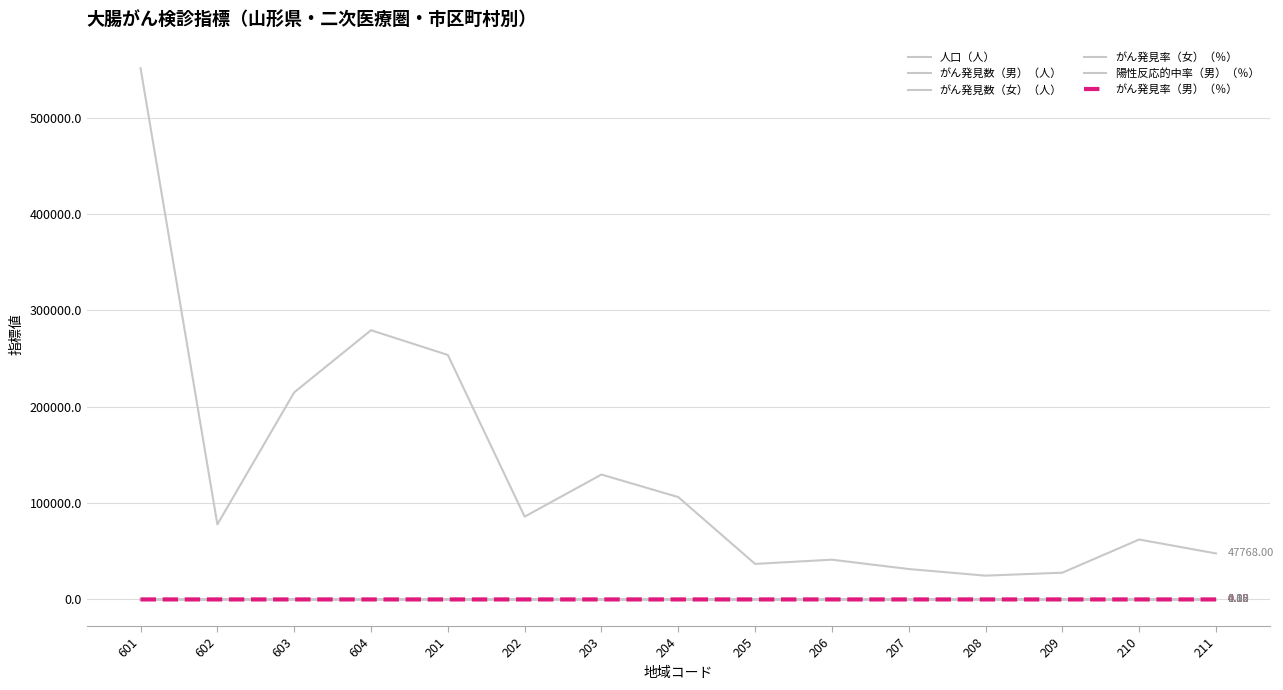

Does the chart display data point markers on the line(s)?

No